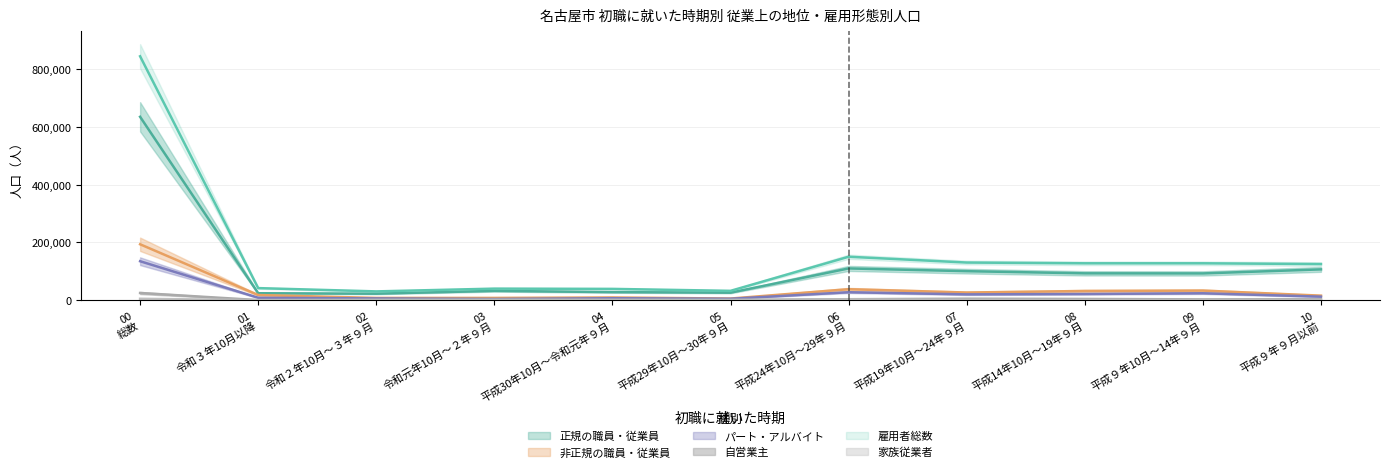

Which series has the widest spread of values?

雇用者総数